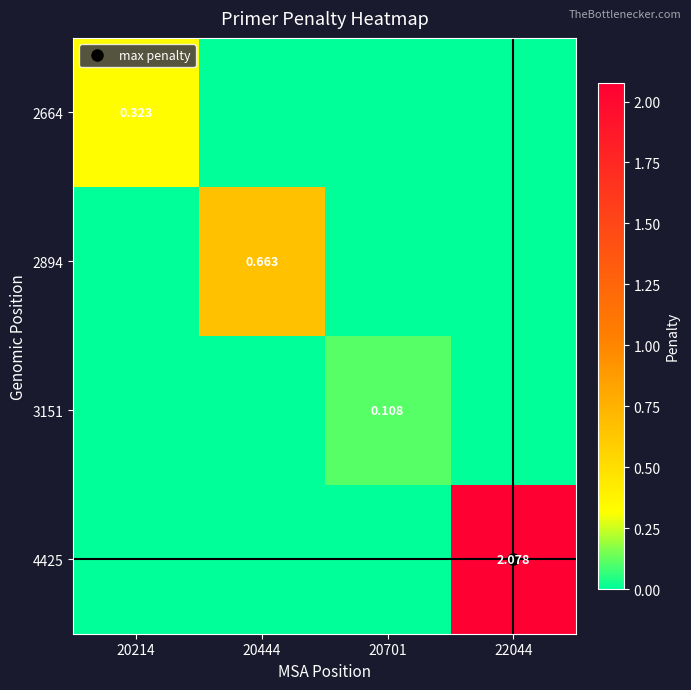

What is the sum of all 2664 values?

0.3